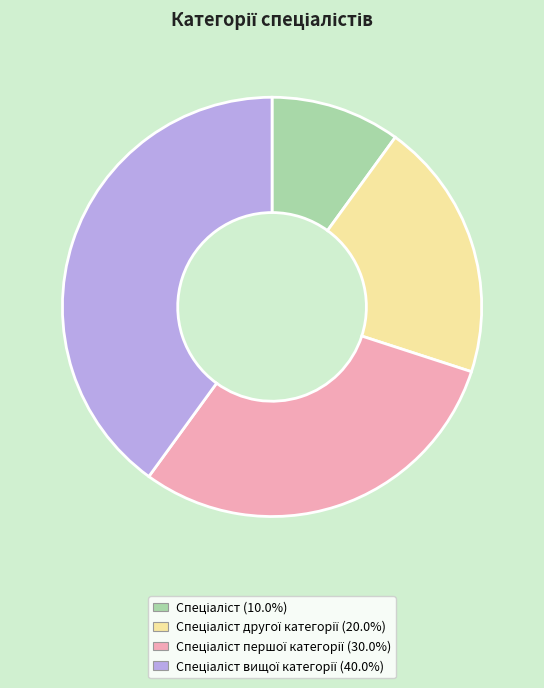

Is there a majority slice in this chart?

No